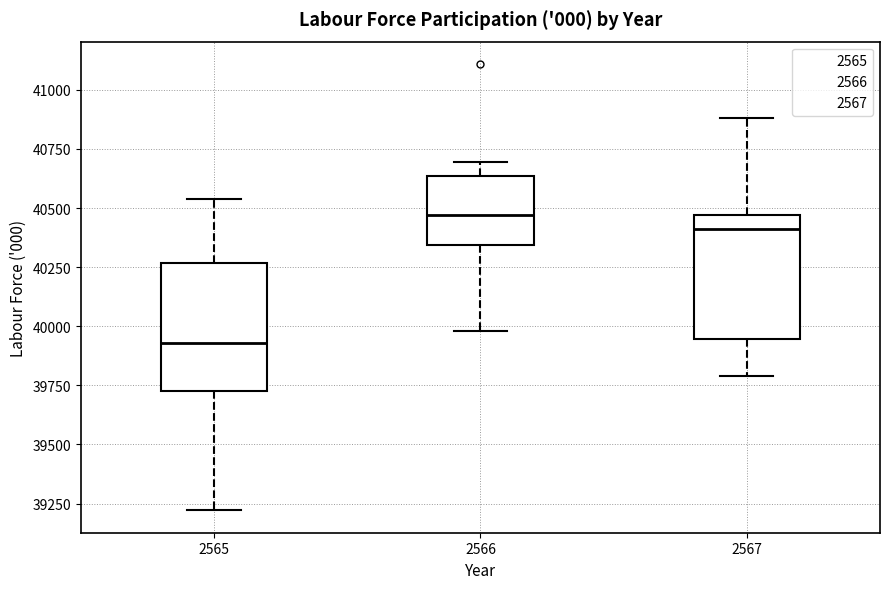

Where does the median line of the box at x = 2566 sit on the y-axis? The values are not printed on the chart, so give them approximately, as read against the axis.

40450